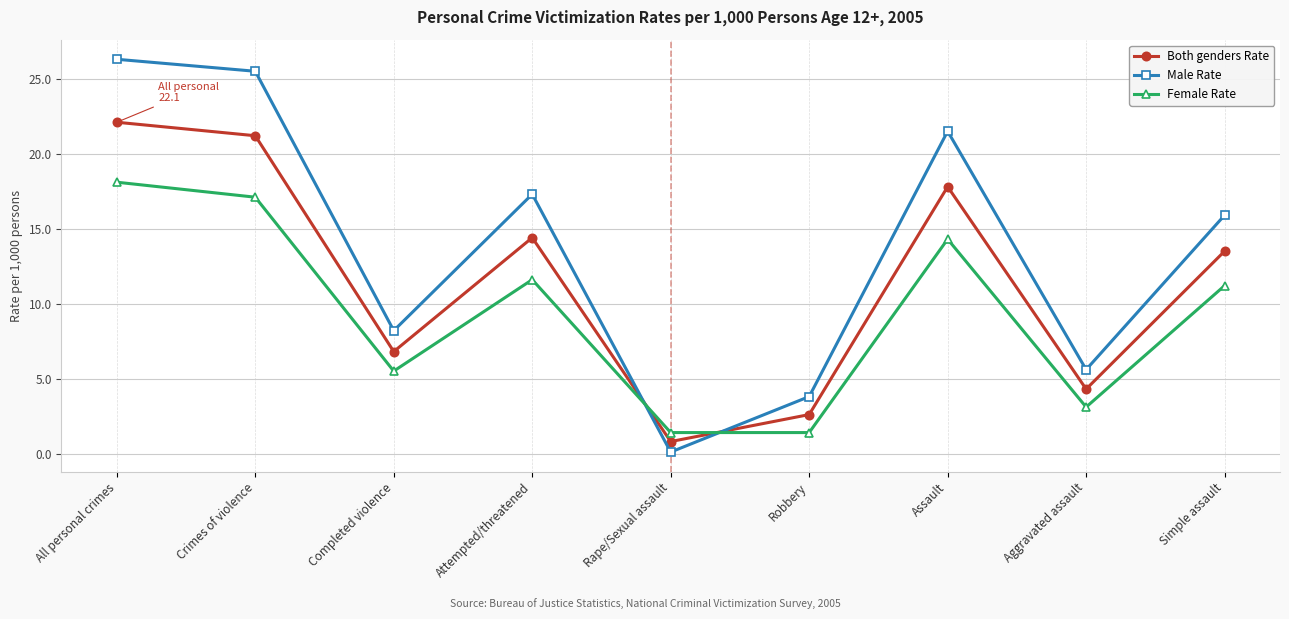

What is the label of the 1st point from the right?

Simple assault